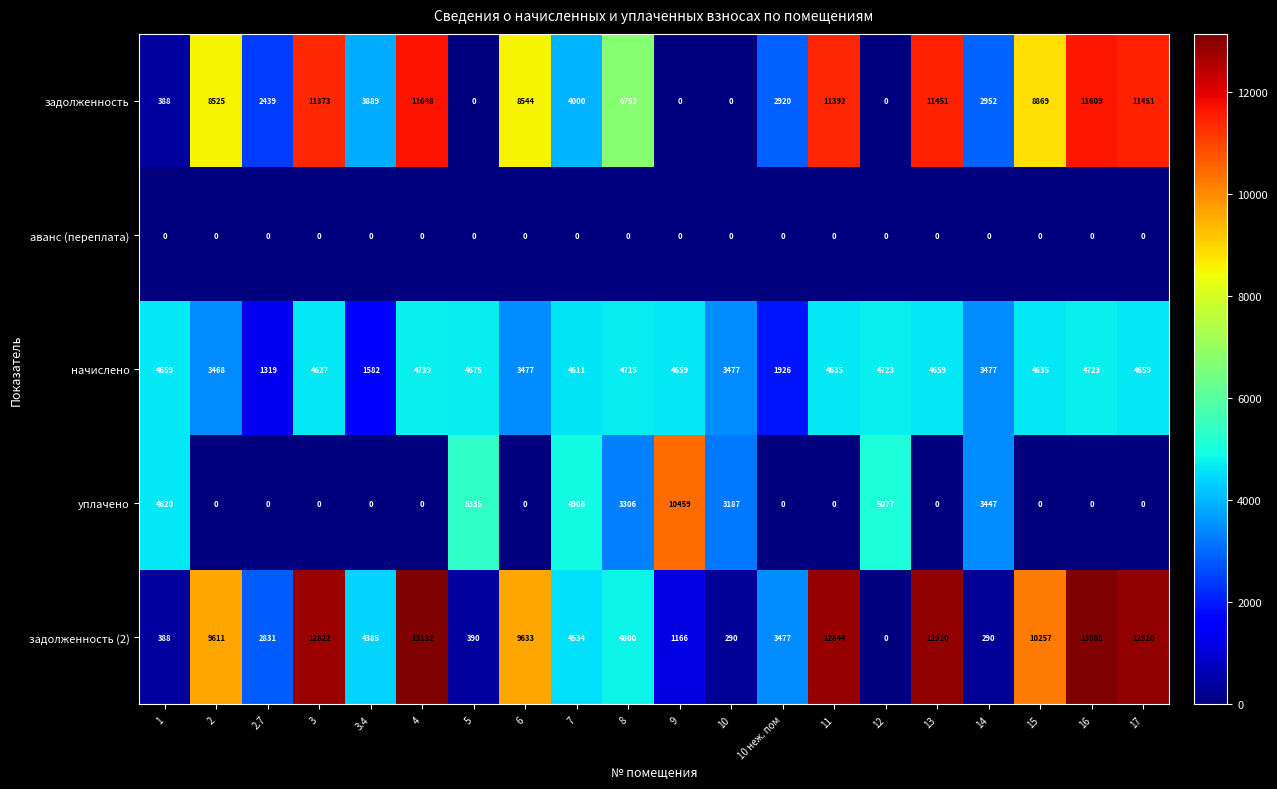

At which category is the sum across all series the highest?

4